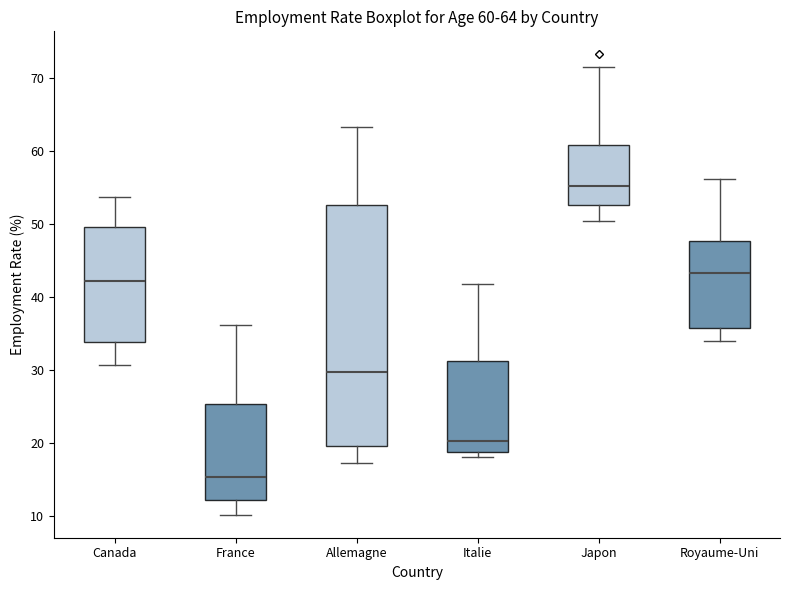

Comparing the boxes themselves (not the whiskers), which one is the tallest?

Allemagne